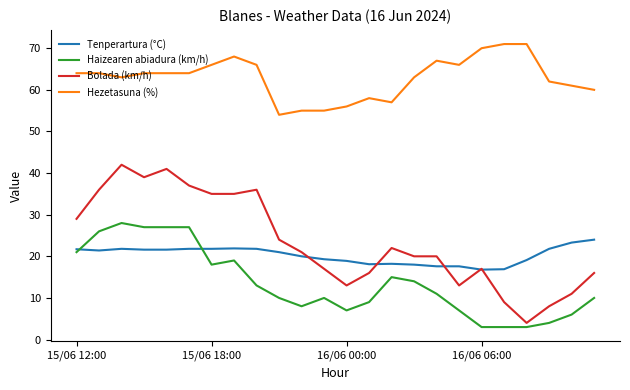

True or false: Haizearen abiadura (km/h) and Bolada (km/h) intersect in this chart.

False